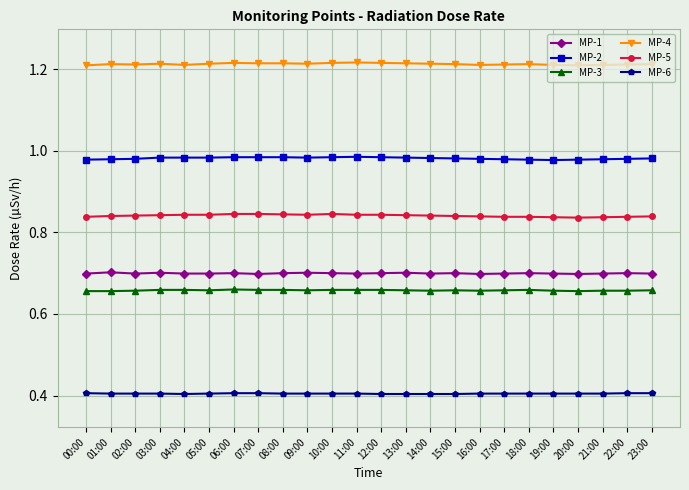

What is the label of the 4th point from the left?

03:00